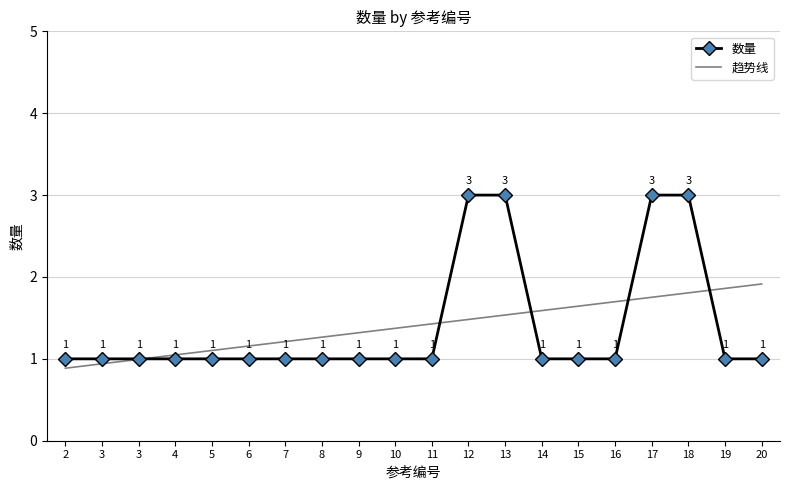

Rank the categories by value from highest to lowest.

12, 13, 17, 18, 2, 3, 3, 4, 5, 6, 7, 8, 9, 10, 11, 14, 15, 16, 19, 20